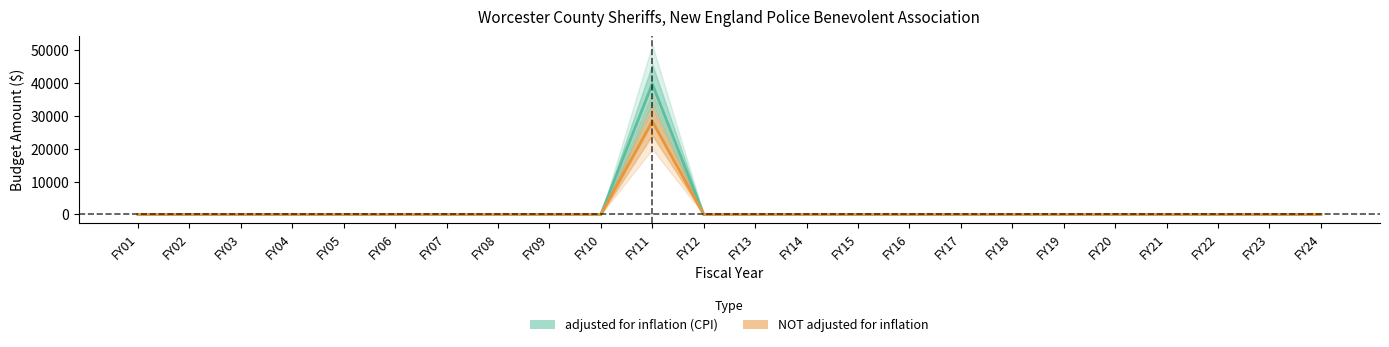

Reading left to right, extract all data points from this chart.

adjusted for inflation (CPI): 0	0	0	0	0	0	0	0	0	0	39713	0	0	0	0	0	0	0	0	0	0	0	0	0
NOT adjusted for inflation: 0	0	0	0	0	0	0	0	0	0	28374	0	0	0	0	0	0	0	0	0	0	0	0	0